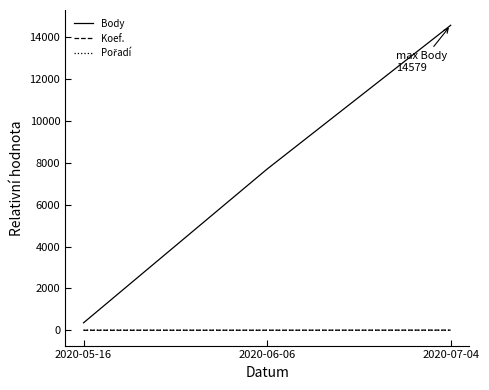

What is the maximum value shown in the chart?

14579